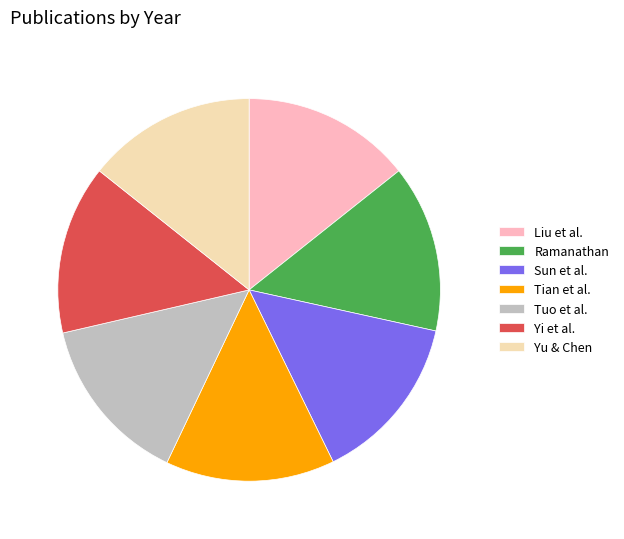

Count the number of slices in the pie.

7